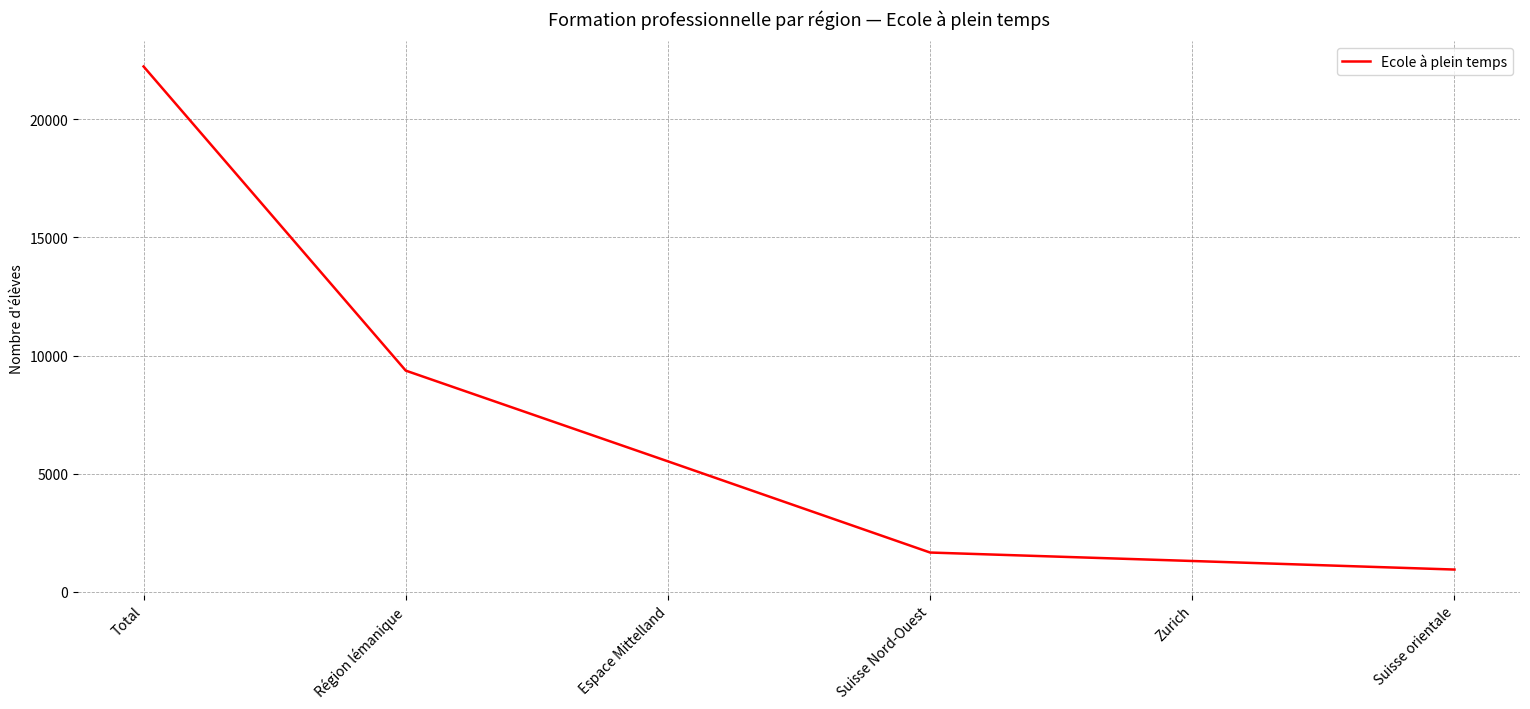

What is the smallest value displayed?

945